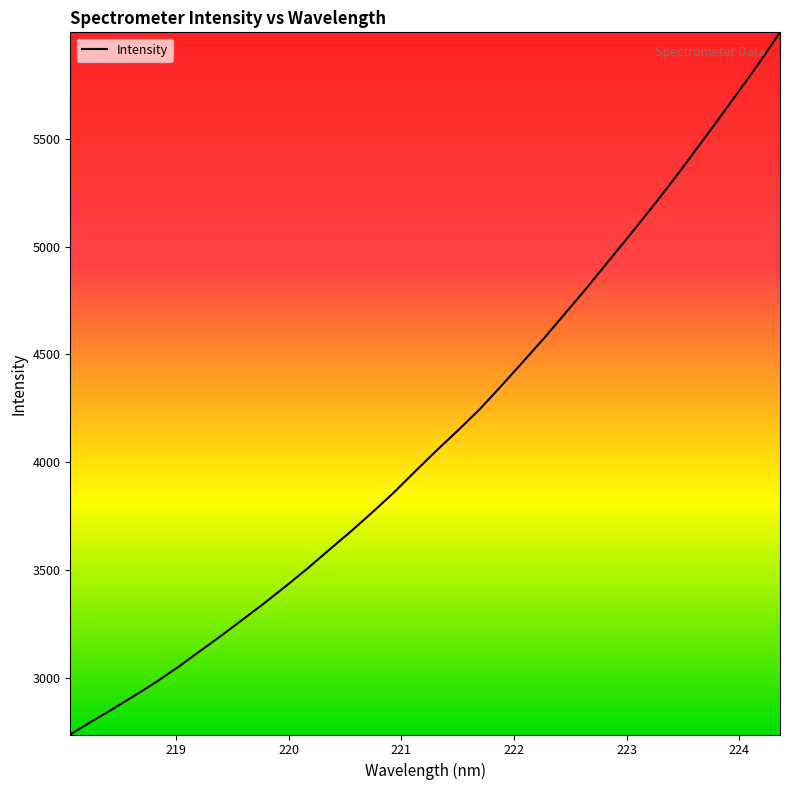

What is the smallest value displayed?

2735.8